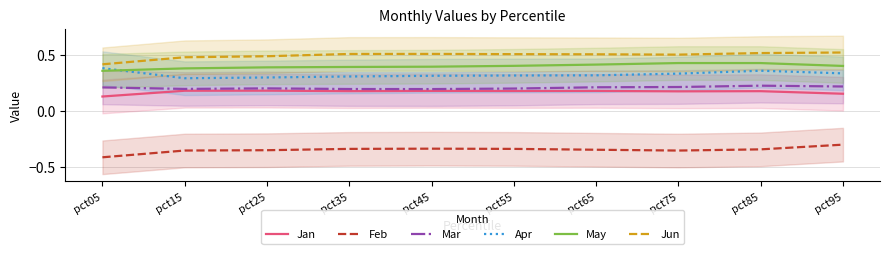

Where is the first local minimum for Jun?

pct75